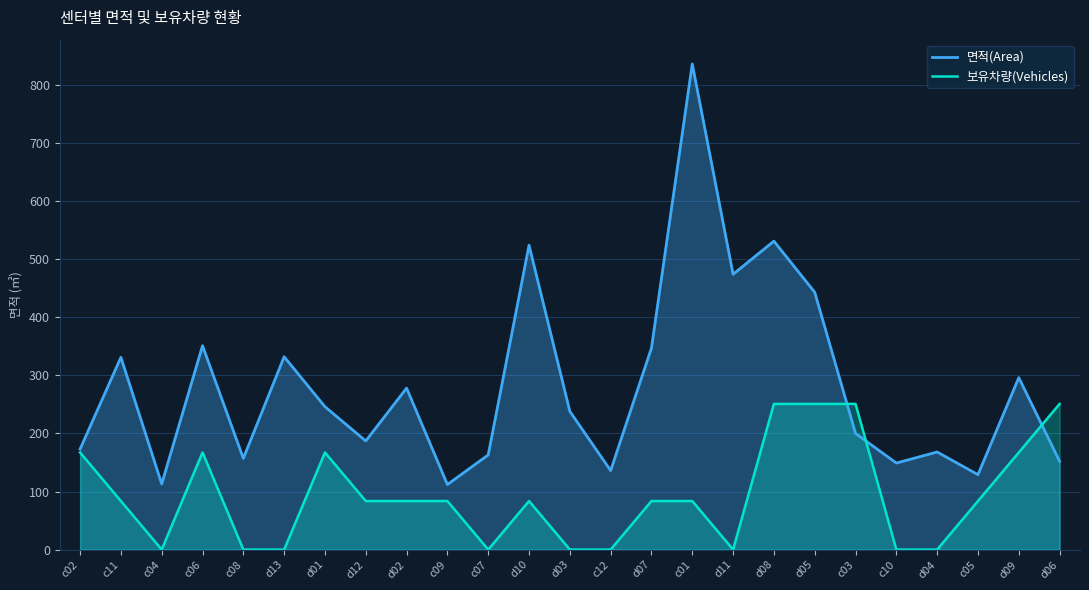

Between c07 and d08, which is larger?

d08